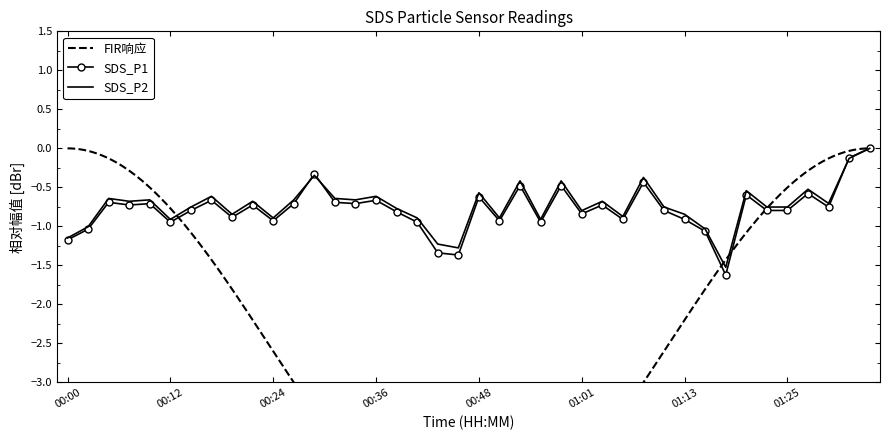

True or false: SDS_P1 has a value of -0.4 at 00:24.

False